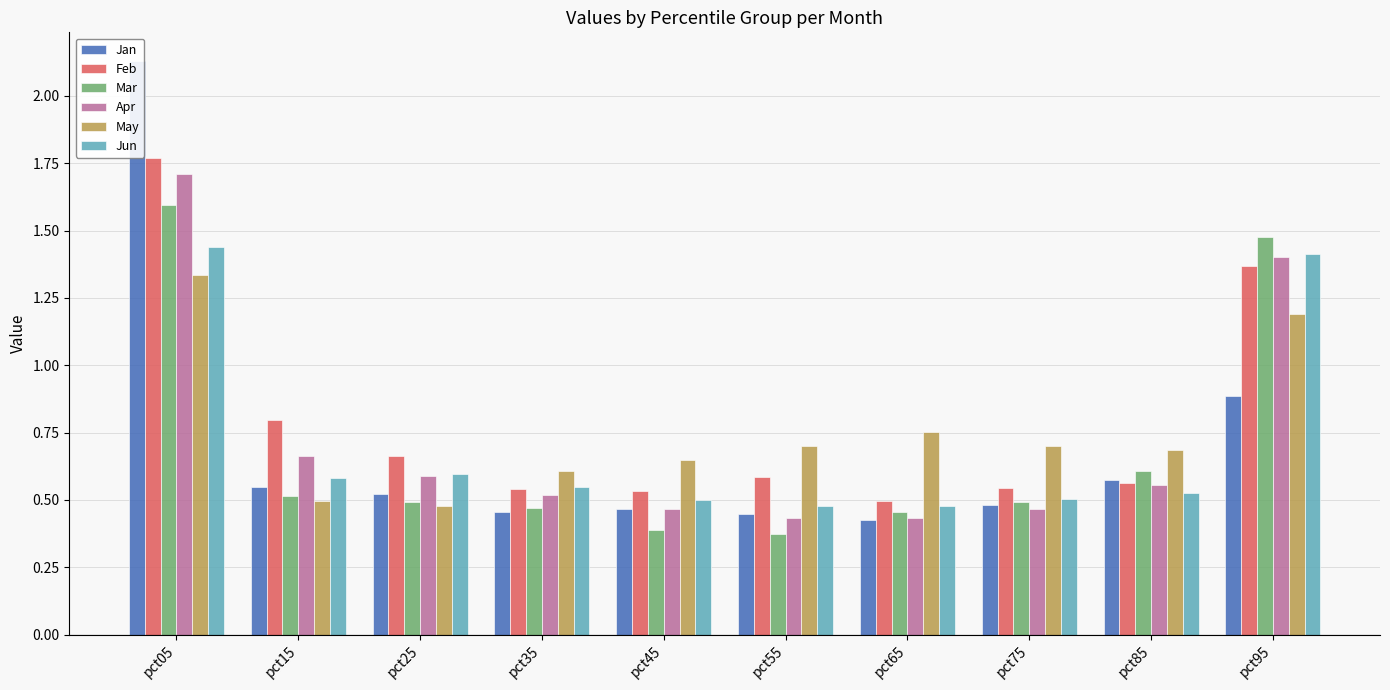

At which category does the chart reach its minimum across all series?

pct55